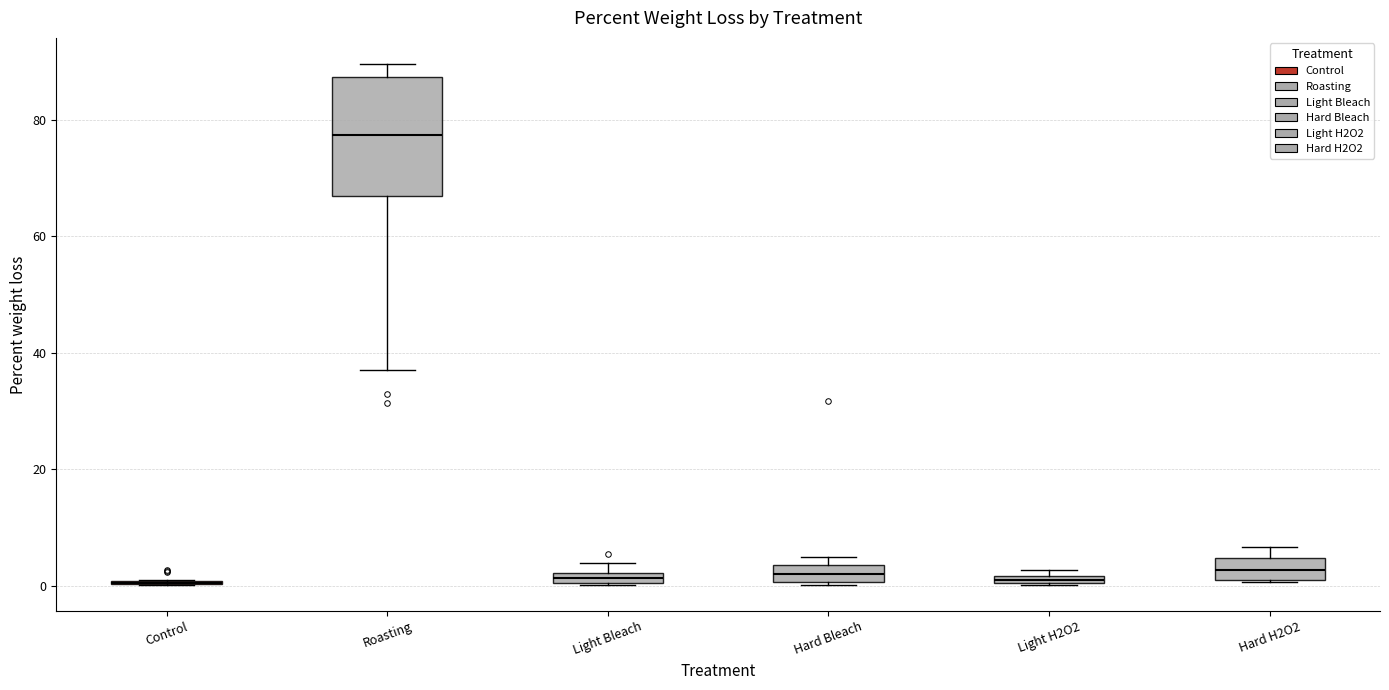

Which box is the tallest, from its lower edge to its upper edge?

Roasting